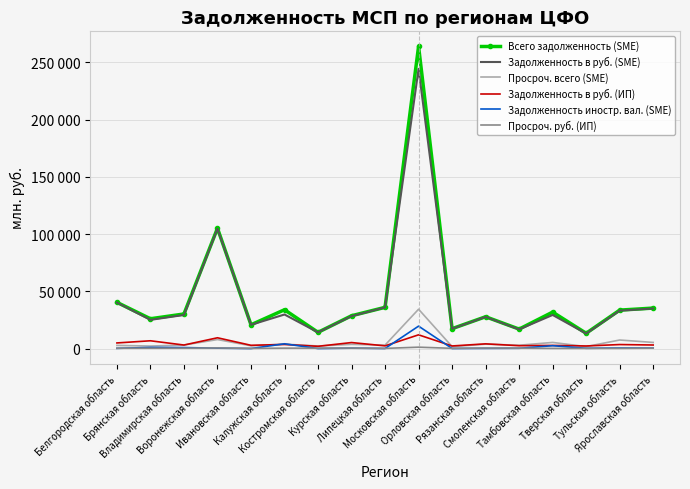

What are all the series names shown in the legend?

Всего задолженность (SME), Задолженность в руб. (SME), Просроч. всего (SME), Задолженность в руб. (ИП), Задолженность иностр. вал. (SME), Просроч. руб. (ИП)